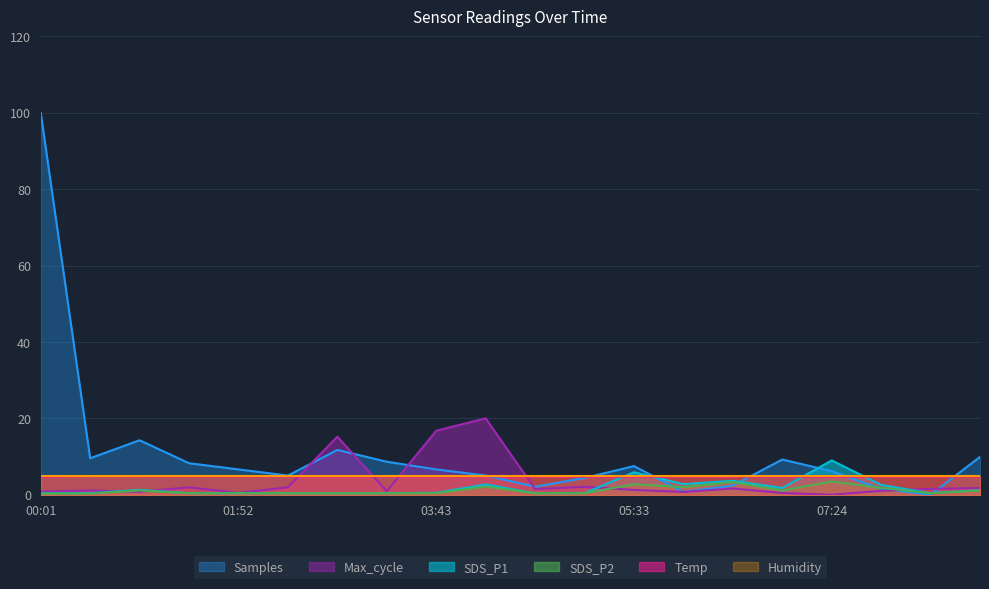

Which label corresponds to the largest value in the chart?

00:01